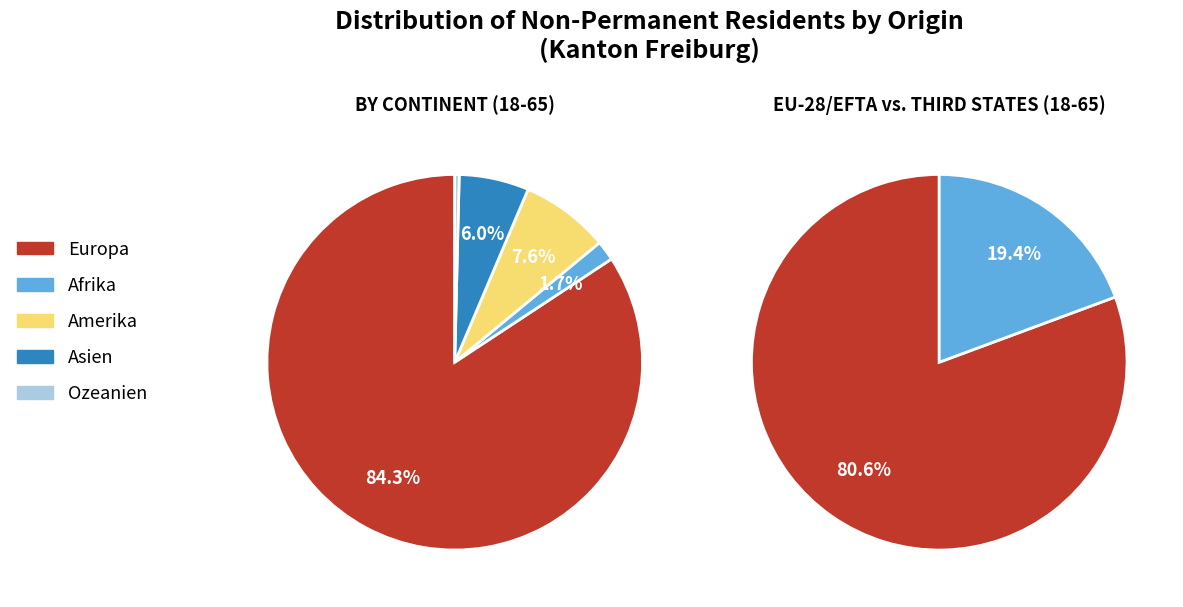

True or false: Asien accounts for 6% of the total.

True